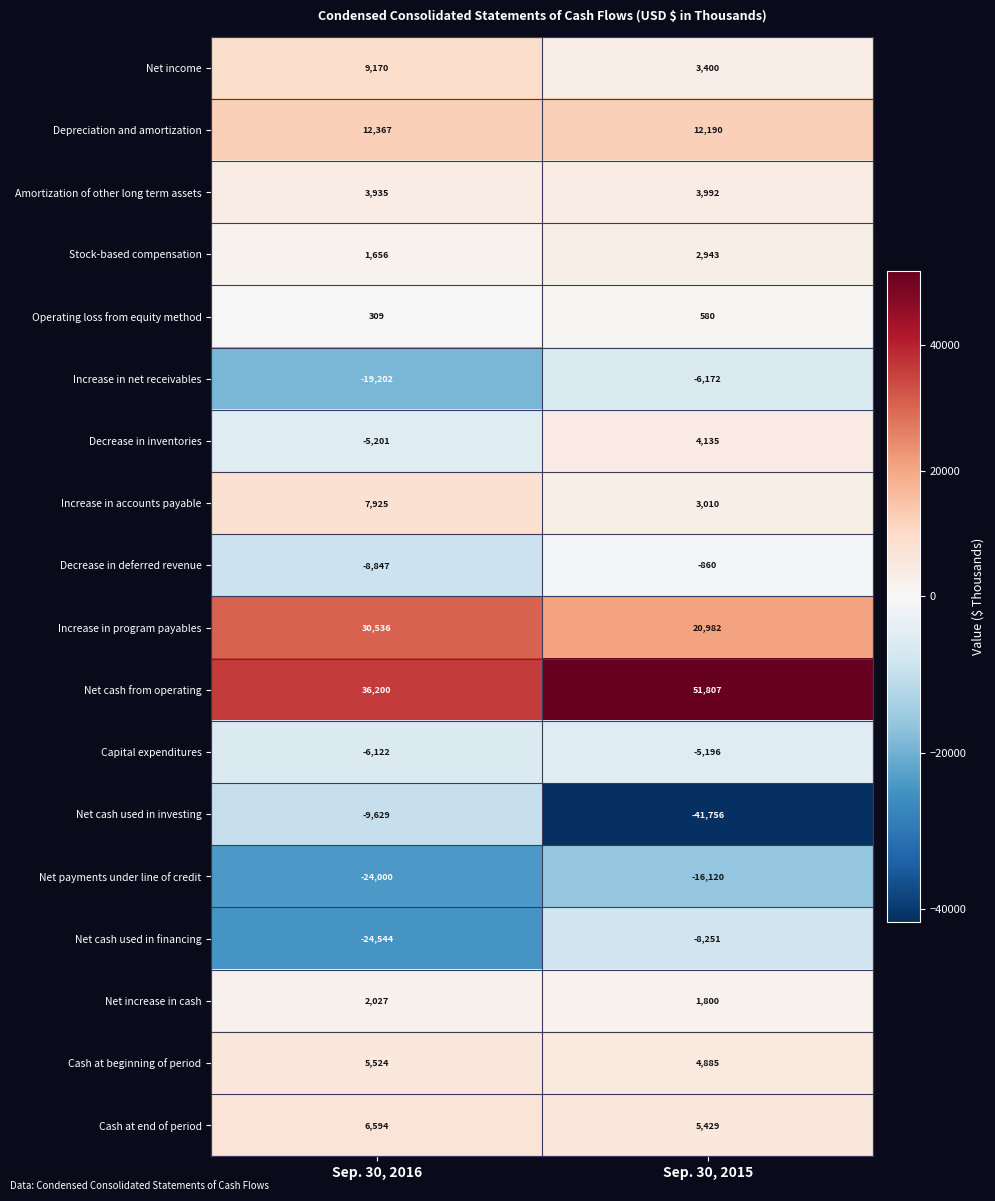

Is the value of Cash at beginning of period at Sep. 30, 2015 greater than the value of Increase in program payables at Sep. 30, 2016?

No